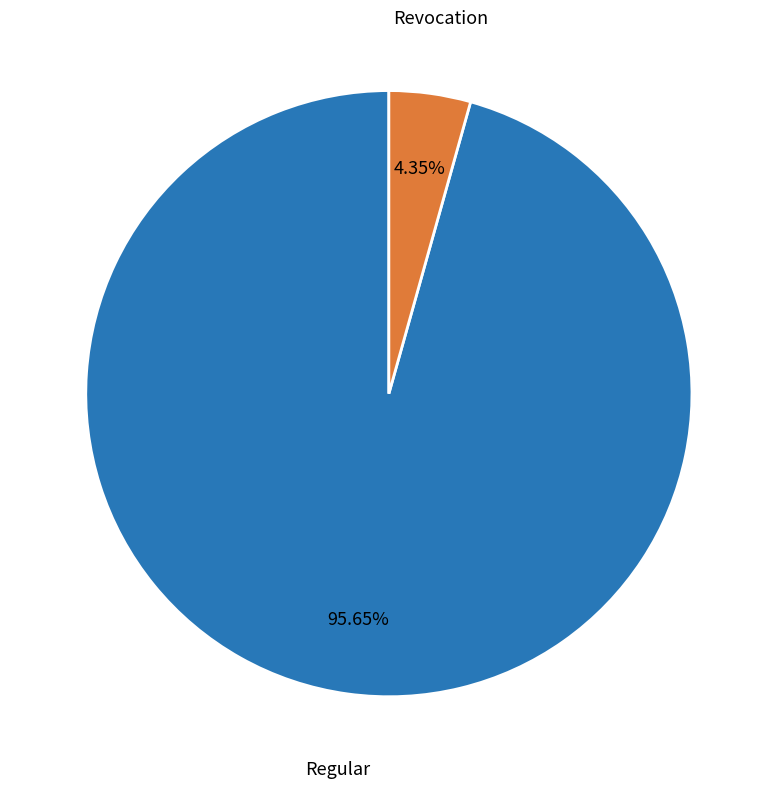

Is there a majority slice in this chart?

Yes